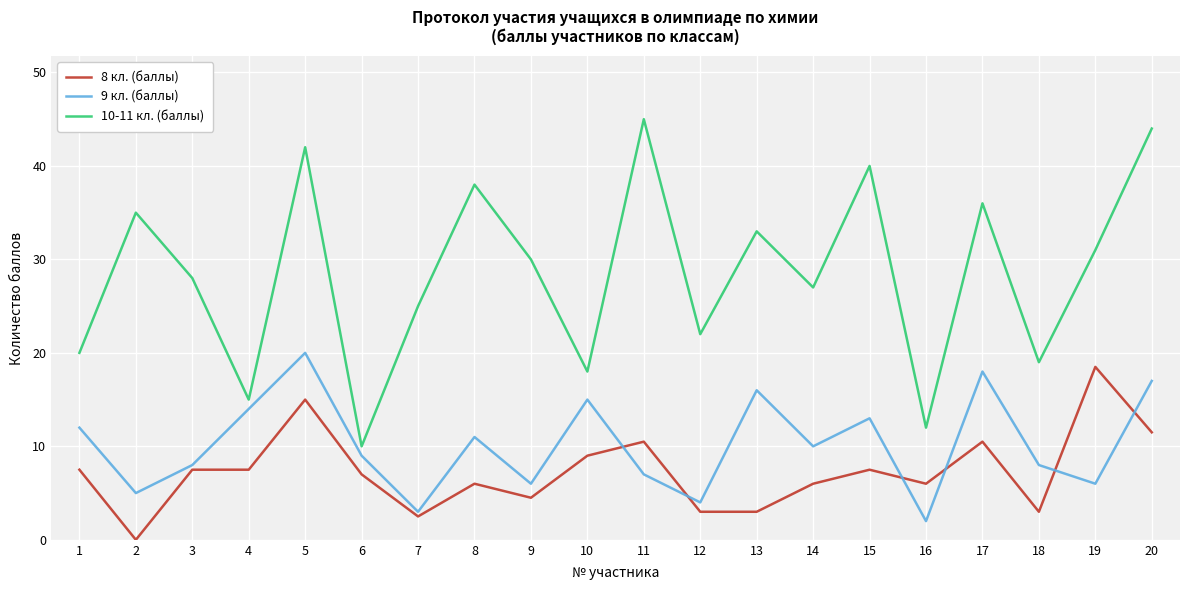

Is it true that 8 кл. (баллы) equals 1.3 at 8?

False